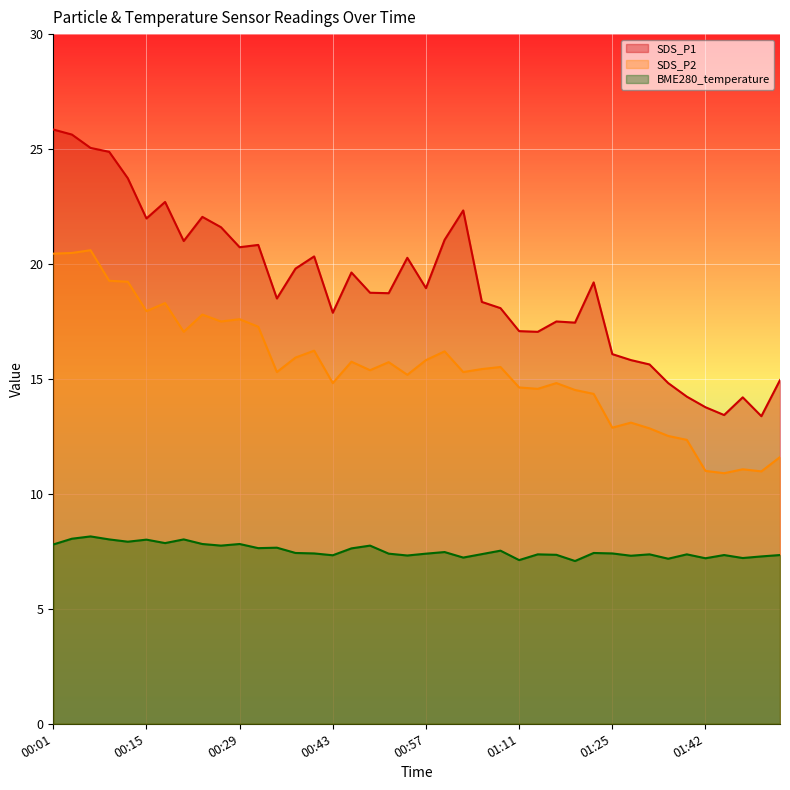

What is the greatest value displayed?

25.9